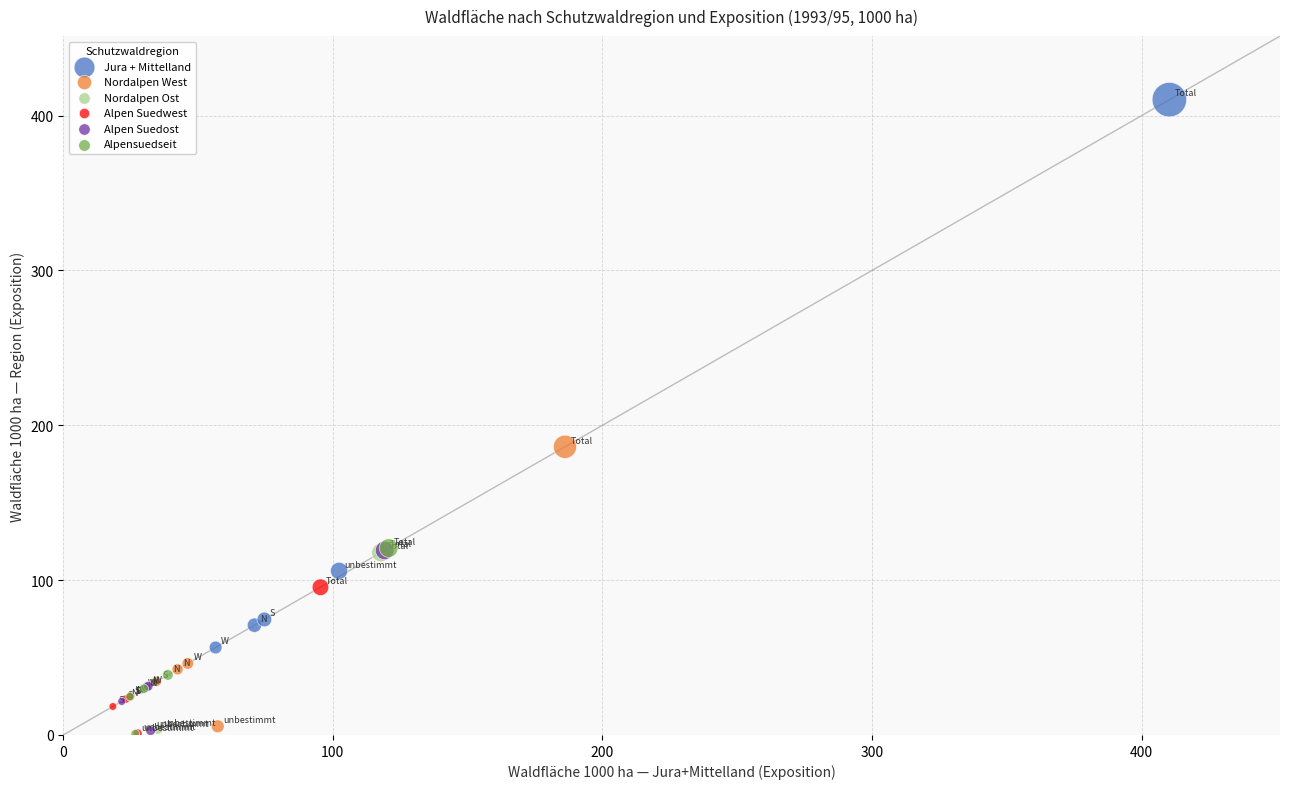

Which series reaches the maximum Y coordinate?

Jura + Mittelland